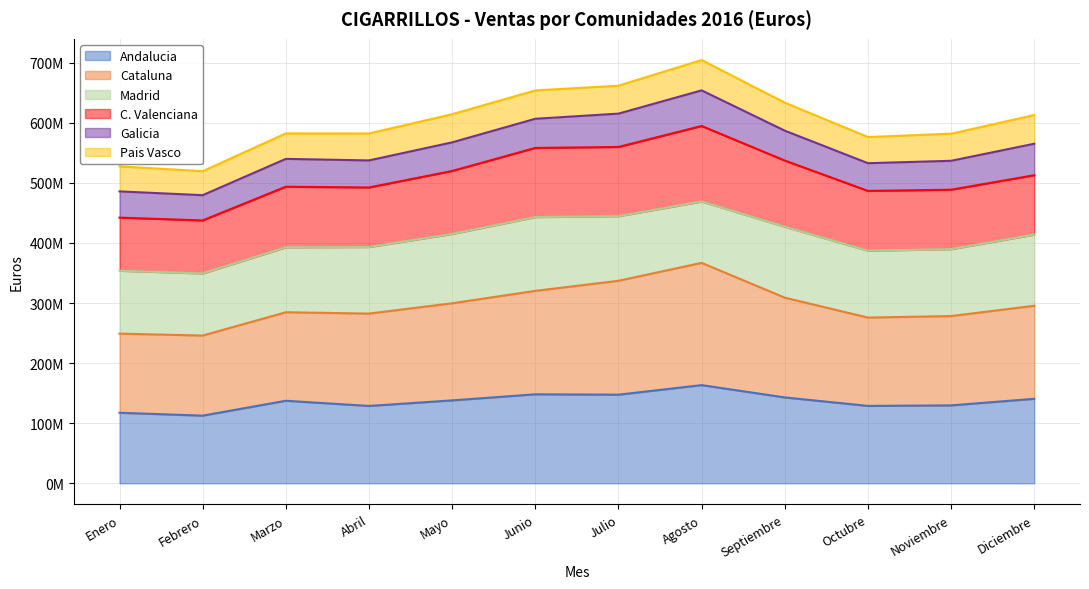

List the labels in order of Andalucia value, largest first.

Agosto, Junio, Julio, Septiembre, Diciembre, Mayo, Marzo, Noviembre, Octubre, Abril, Enero, Febrero